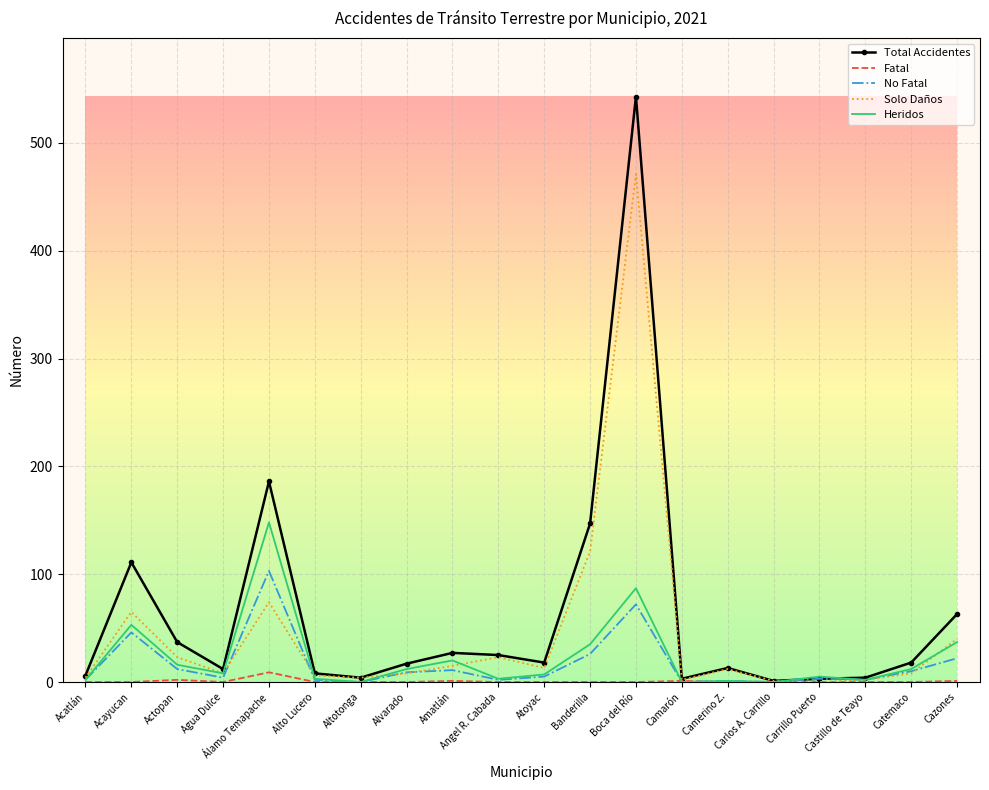

At which category is the sum across all series the highest?

Boca del Río